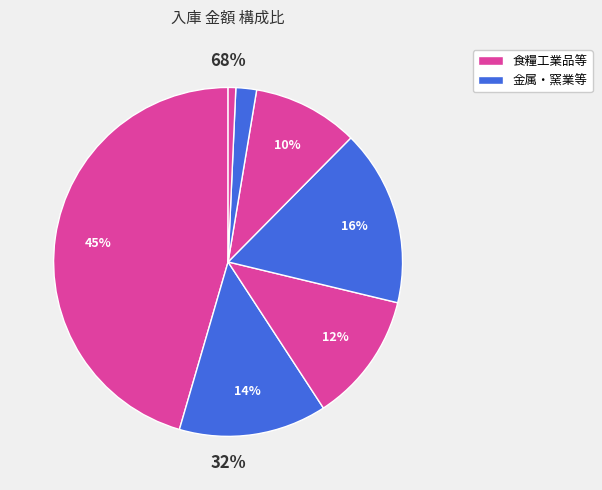

What percentage is the 食糧工業品 slice, to the nearest percent?

45%